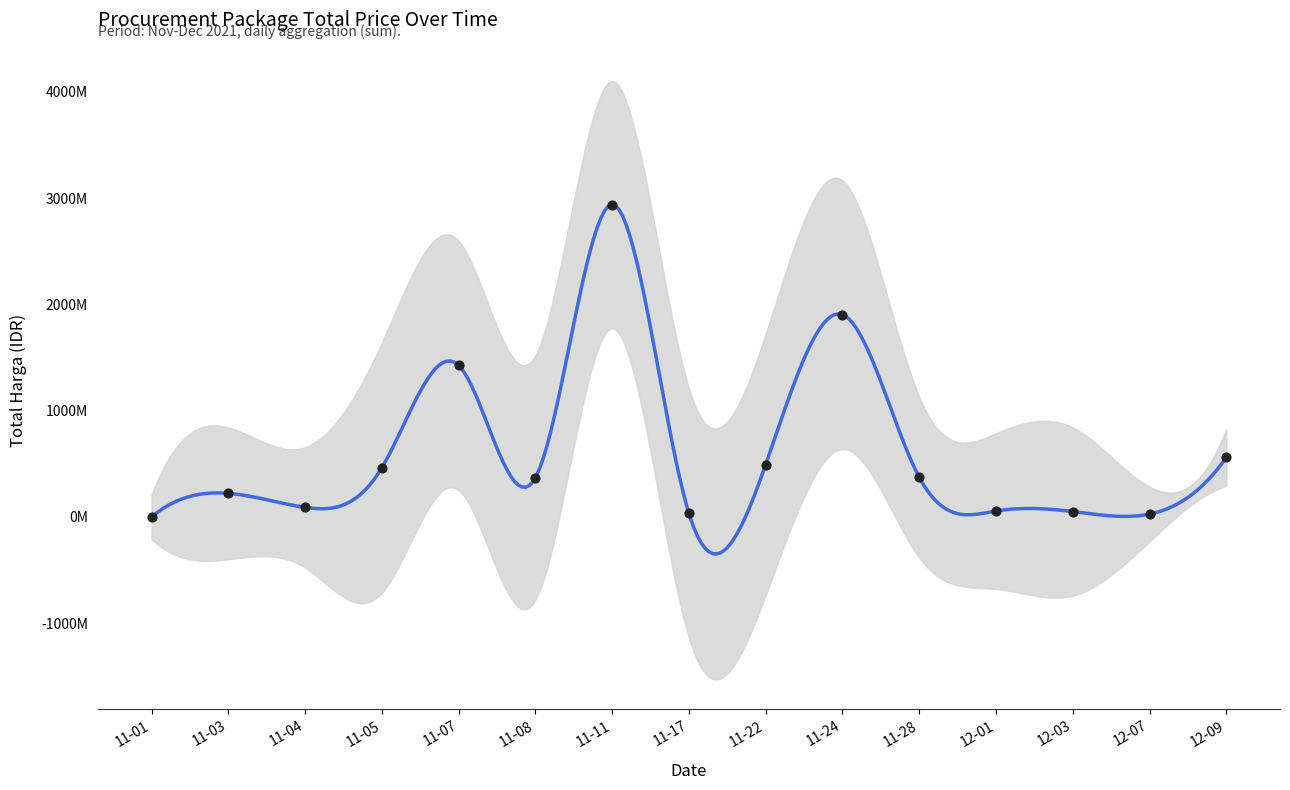

What is the ratio of the value at 11-07 to the value at 11-05?

3.1